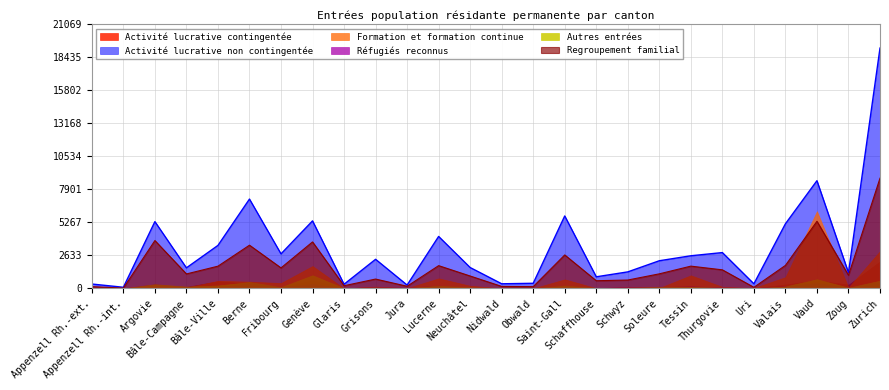

Which series ends up on top after the final intersection of Autres entrées and Formation et formation continue?

Formation et formation continue